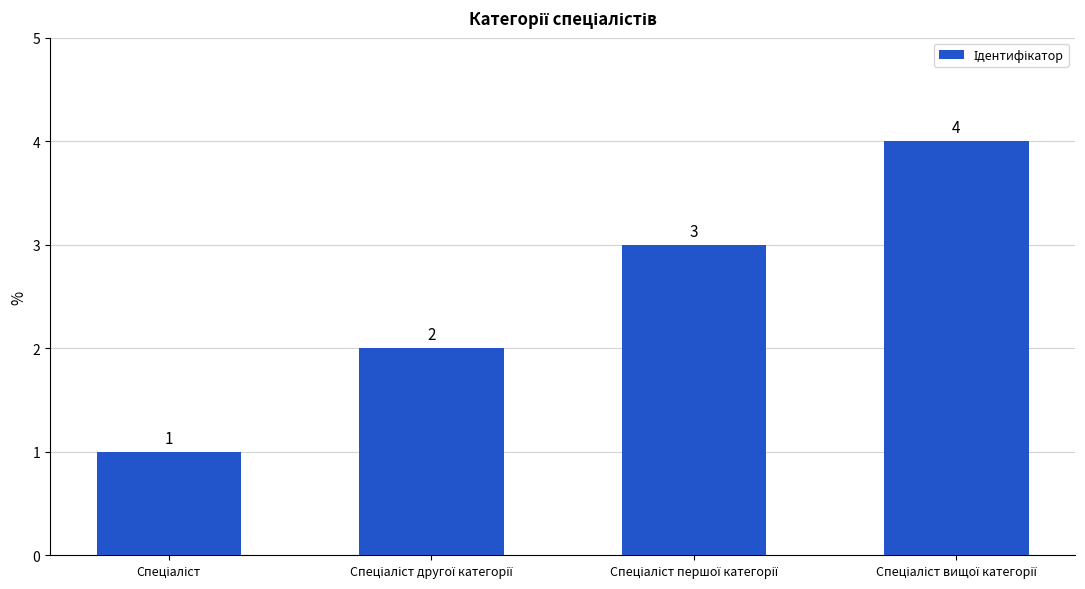

Count the number of categories in the chart.

4